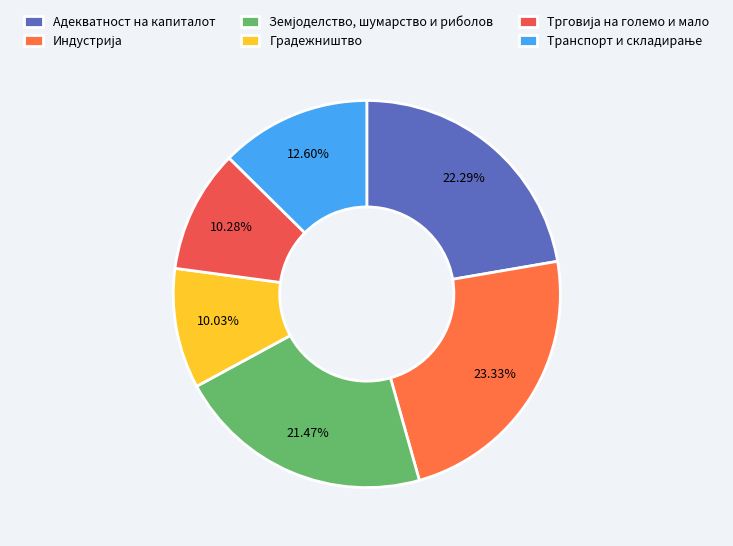

How many slices are in this pie chart?

6